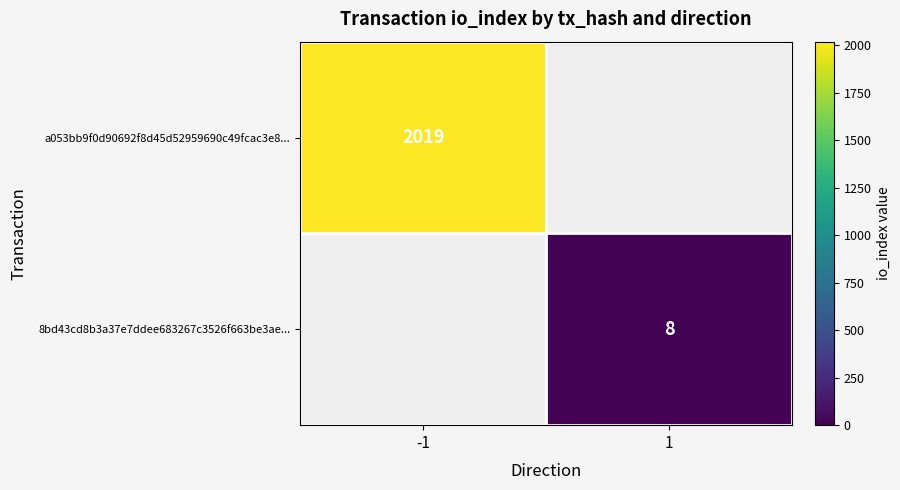

Is it true that 8bd43cd8b3a37e7ddee683267c3526f663be3ae... equals 8 at 1?

True